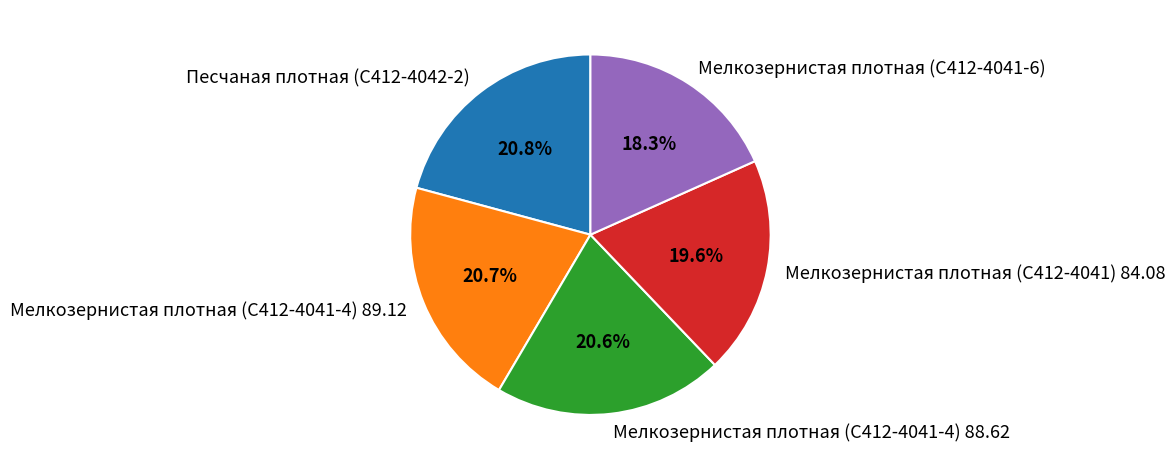

How many segments does this pie chart have?

5